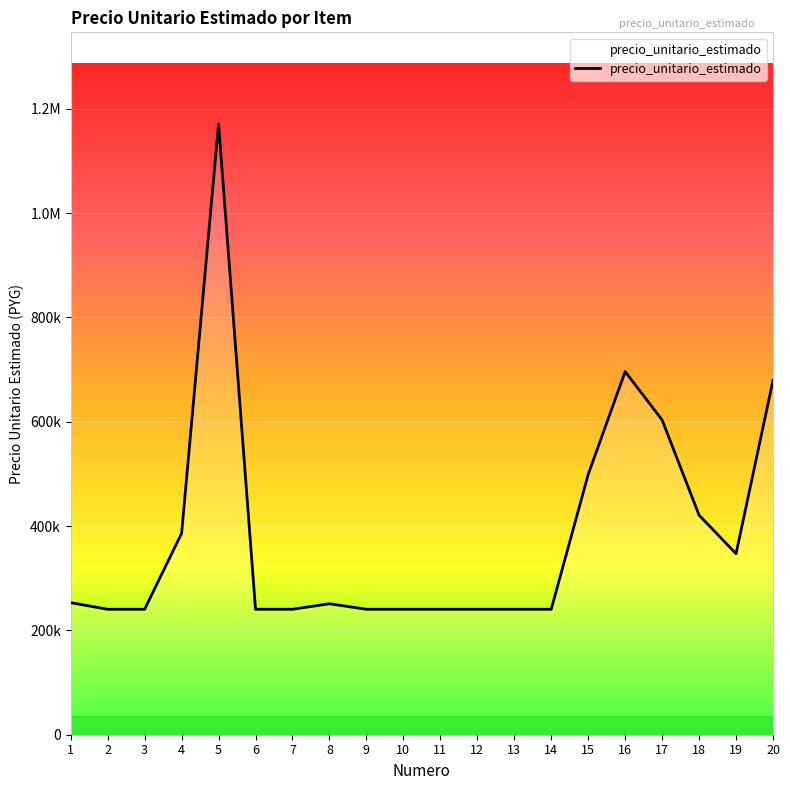

Is this an area chart (filled region under the line)?

Yes